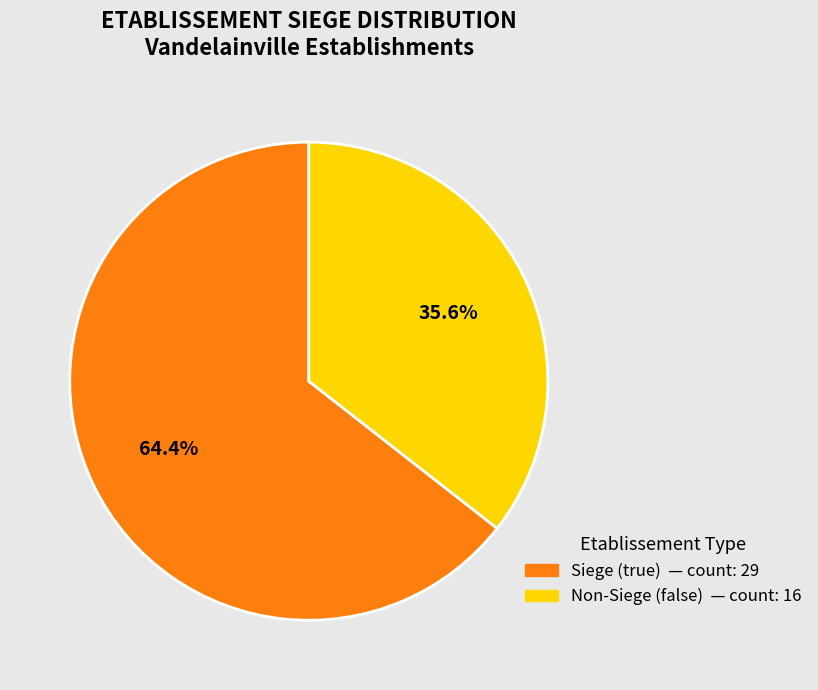

Is there a majority slice in this chart?

Yes